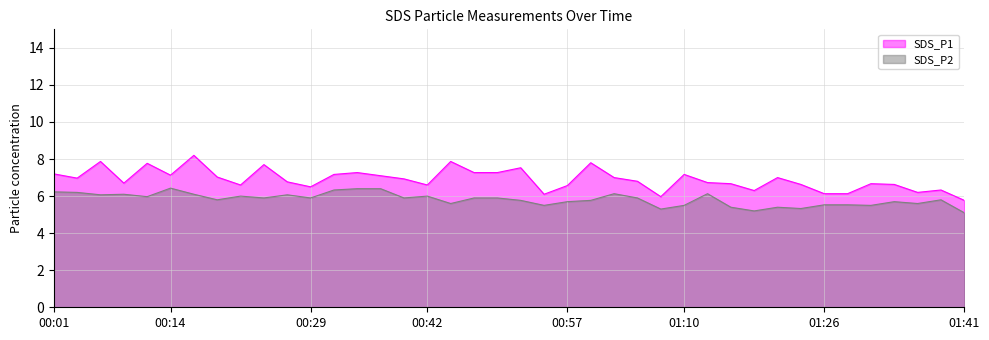

At which category is the sum across all series the highest?

00:16